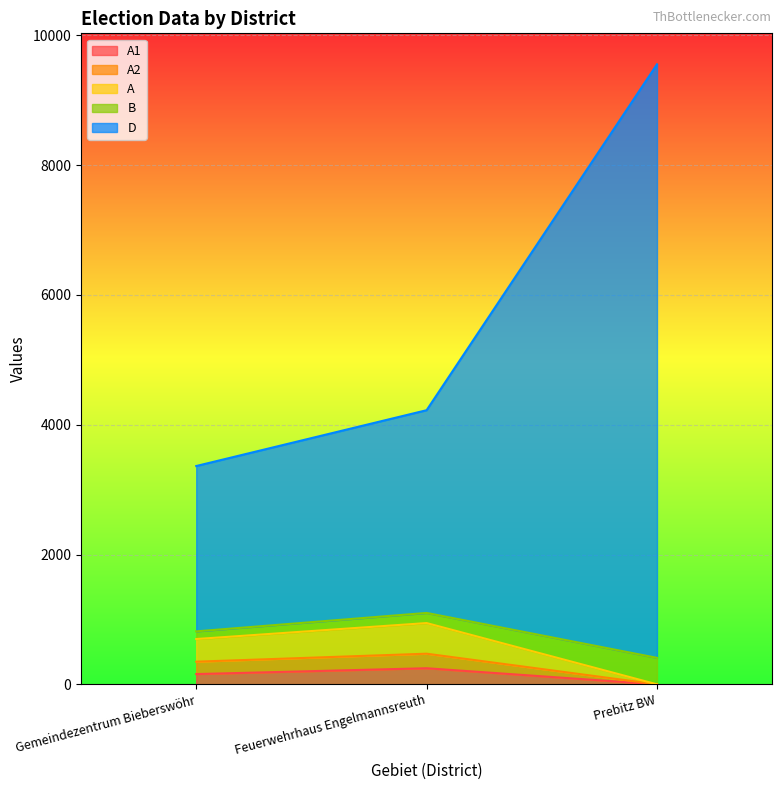

At which category is the sum across all series the highest?

Prebitz BW